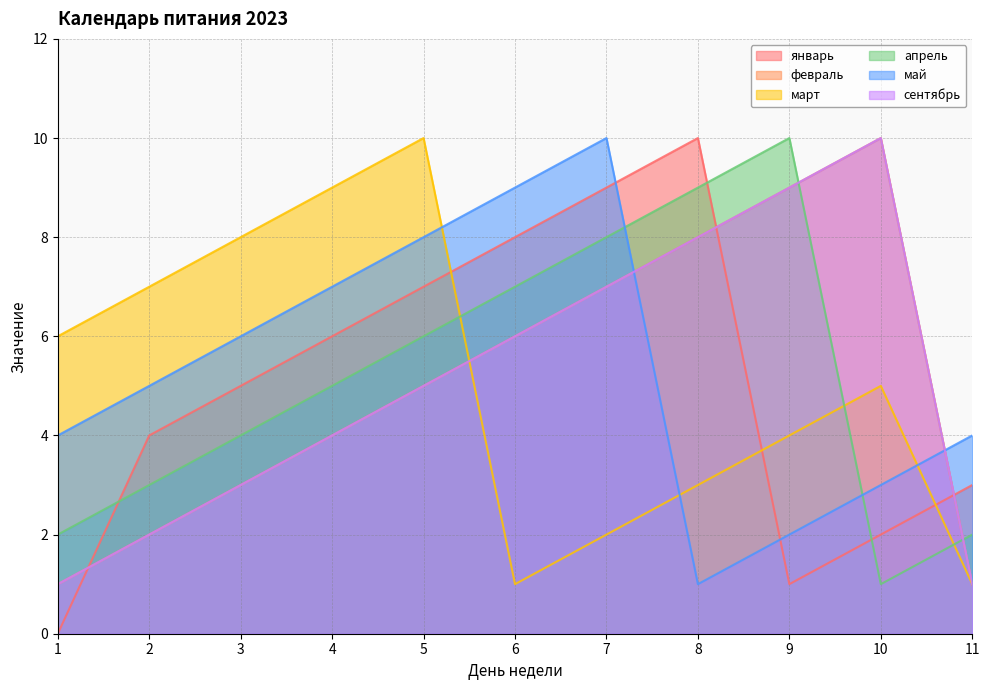

What is the greatest value displayed?

10